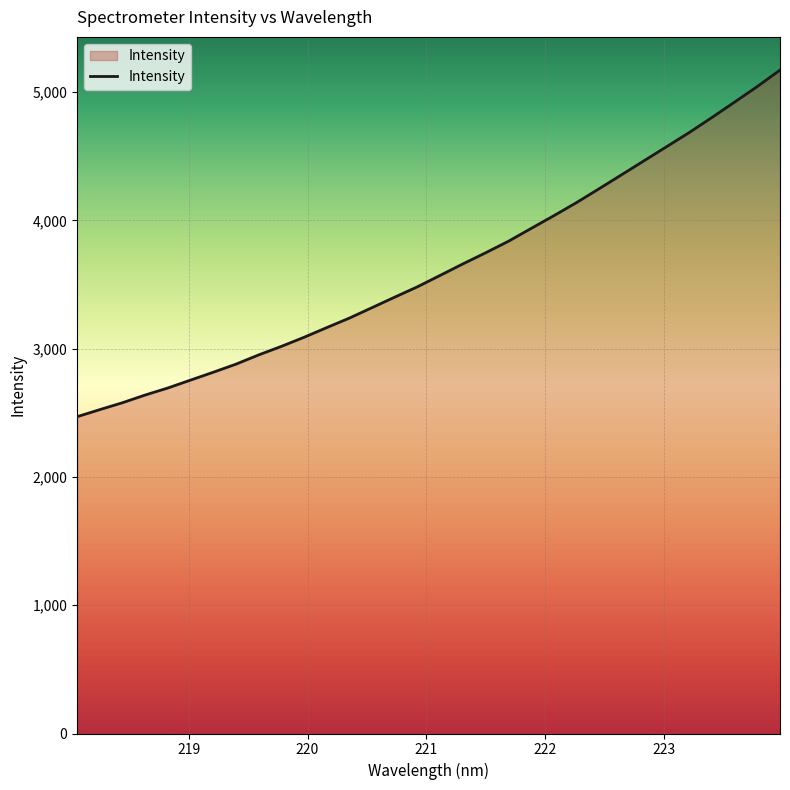

What is the maximum value shown in the chart?

5172.4